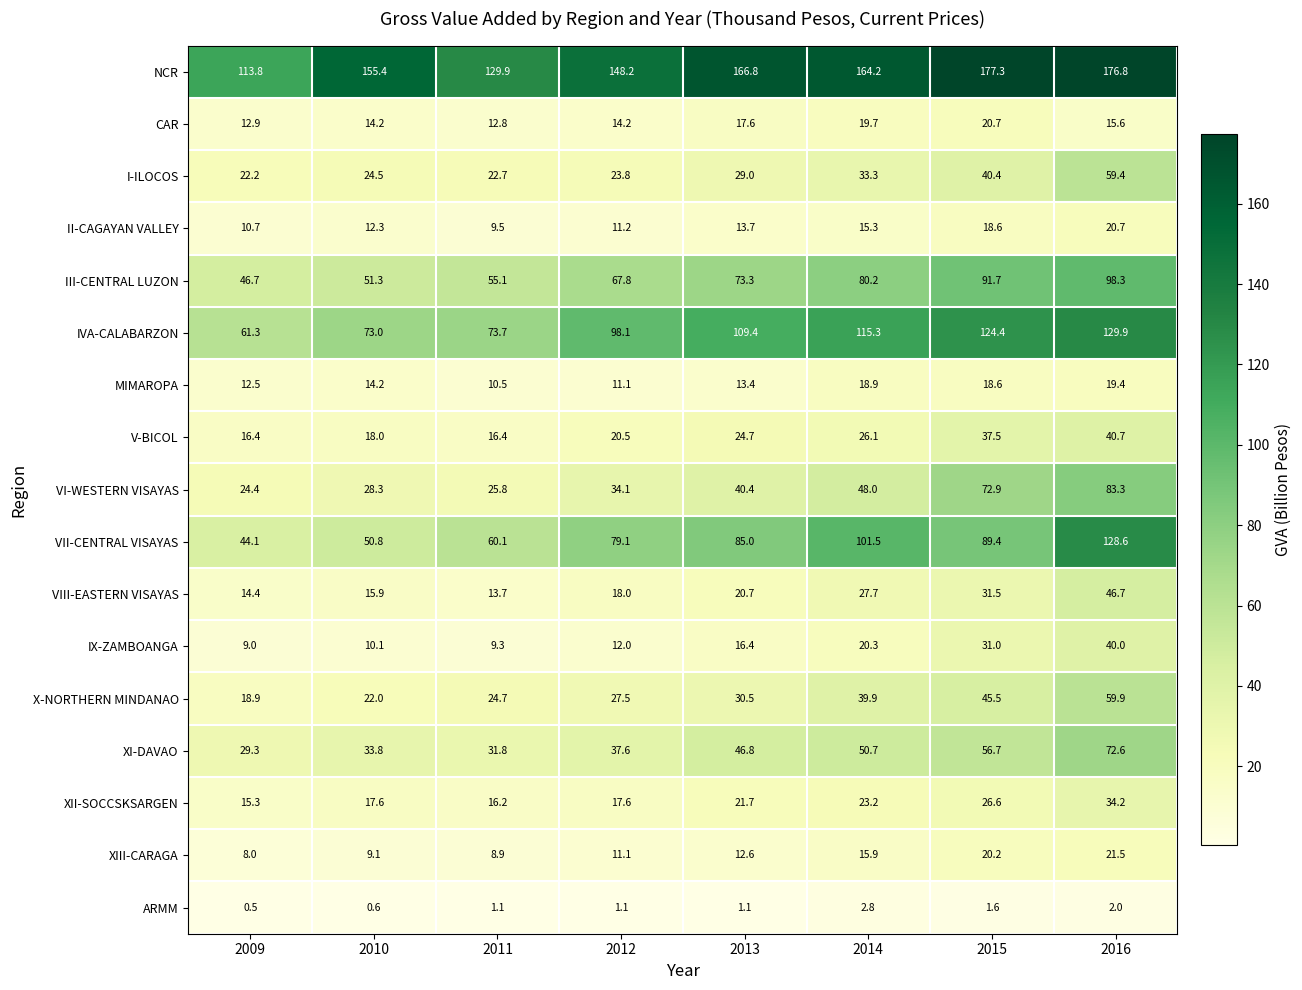

Count the number of categories in the chart.

8